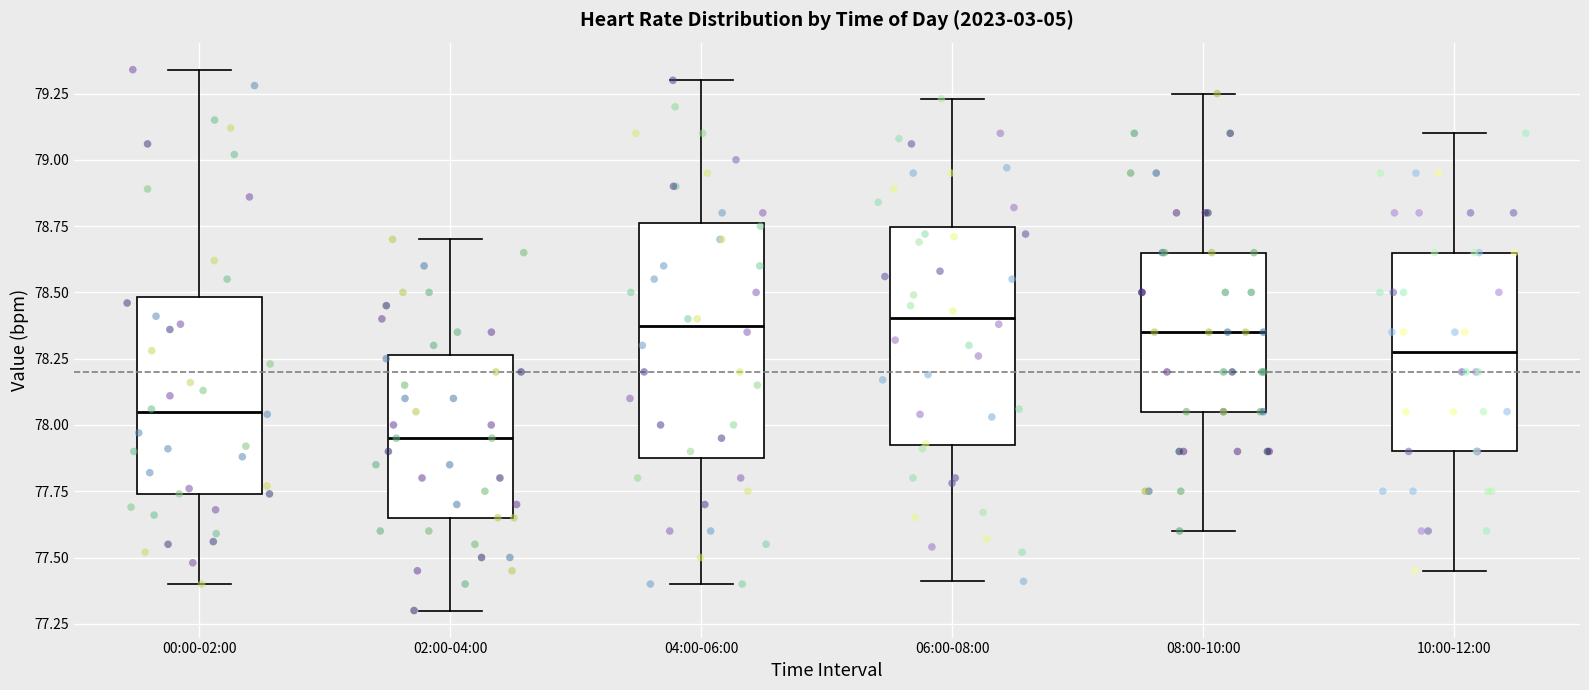

Reading left to right, transcribe this box plot: for each box, give where its median line is, the range the box spans, and where its two whiskers end, as read against the y-axis. The values are not printed on the chart, so give them approximately, as read against the axis.

00:00-02:00: median 78.05, box 77.75 to 78.50, whiskers 77.40 to 79.35
02:00-04:00: median 77.95, box 77.65 to 78.25, whiskers 77.30 to 78.70
04:00-06:00: median 78.40, box 77.90 to 78.75, whiskers 77.40 to 79.30
06:00-08:00: median 78.40, box 77.95 to 78.75, whiskers 77.40 to 79.25
08:00-10:00: median 78.35, box 78.05 to 78.65, whiskers 77.60 to 79.25
10:00-12:00: median 78.30, box 77.90 to 78.65, whiskers 77.45 to 79.10